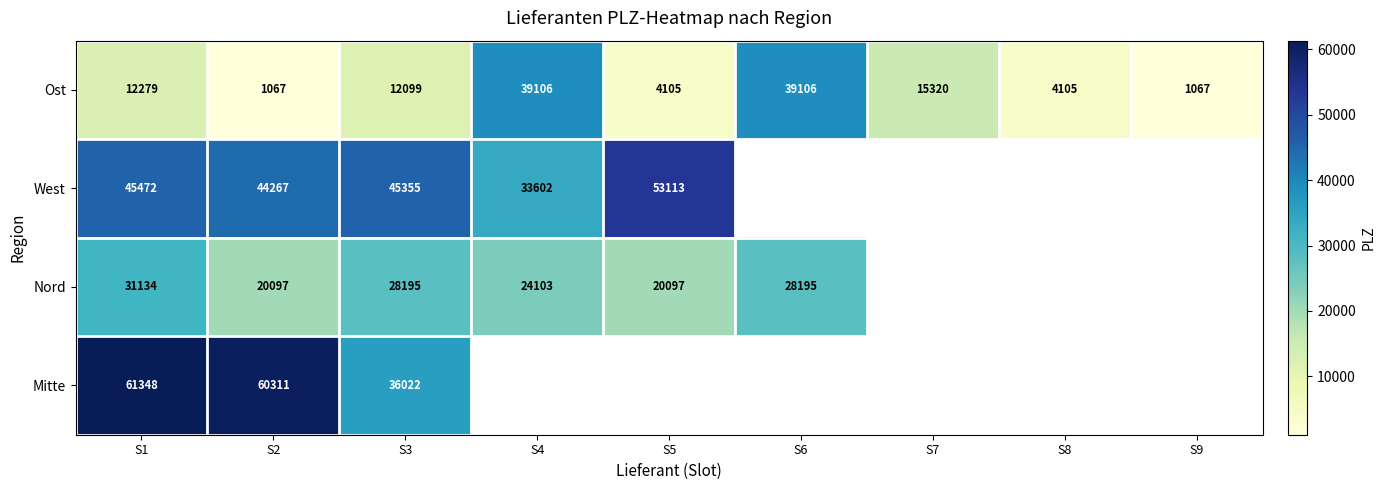

The value of Nord at S2 is 5267.4. True or false?

False